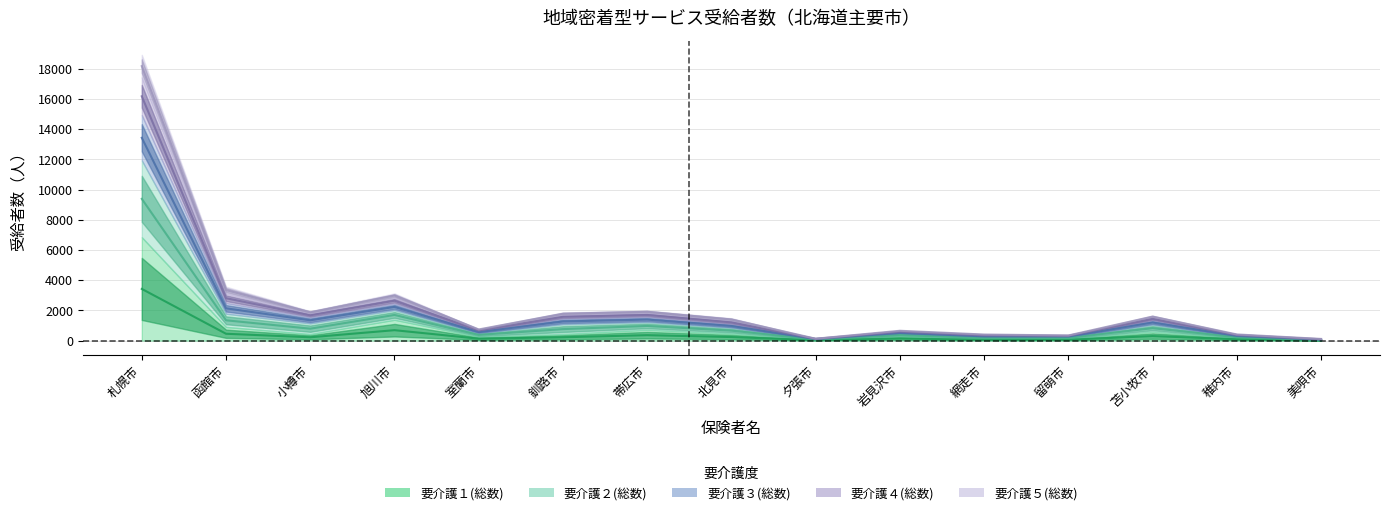

What is the label of the 8th point from the left?

北見市